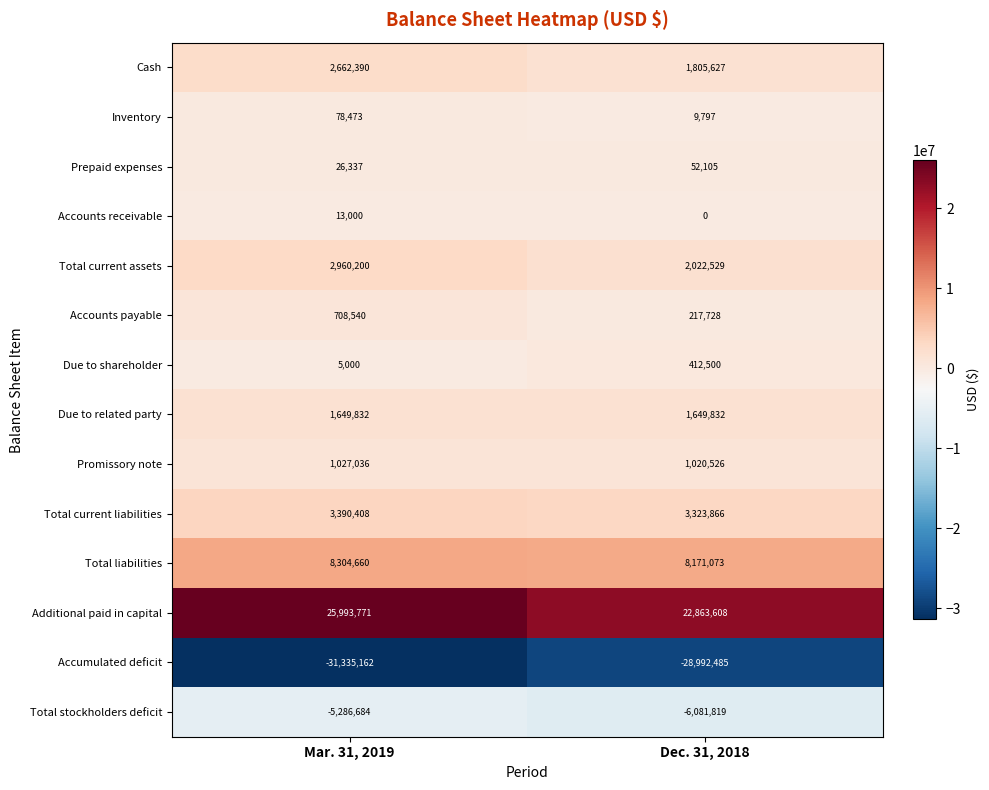

Which series has the largest total across all categories?

Additional paid in capital